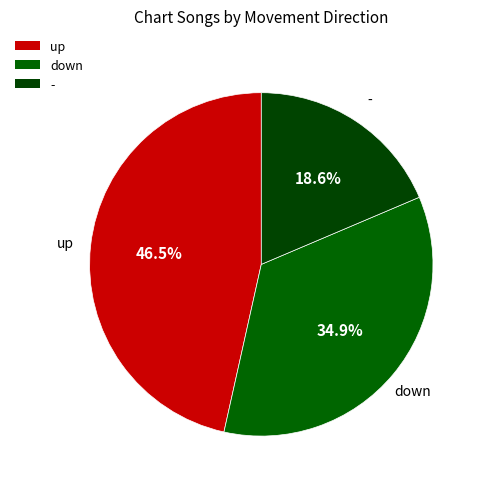

To the nearest percent, what is the difference between the largest and smallest slice percentages?

28%